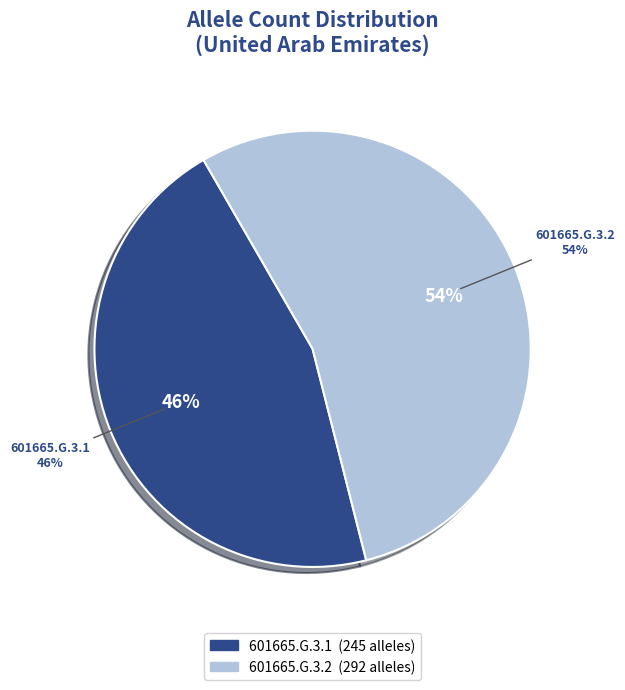

Which slice is the largest?

601665.G.3.2